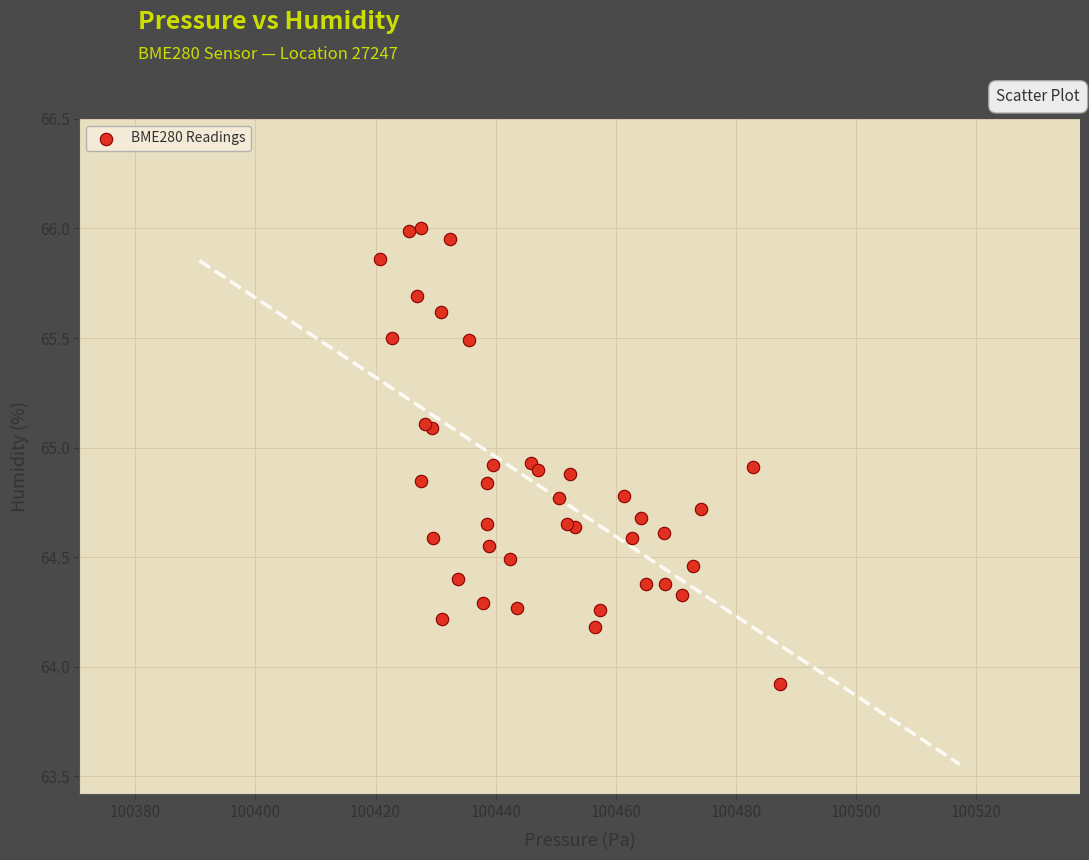

What Y value in the scatter plot is closest to 64?

63.9